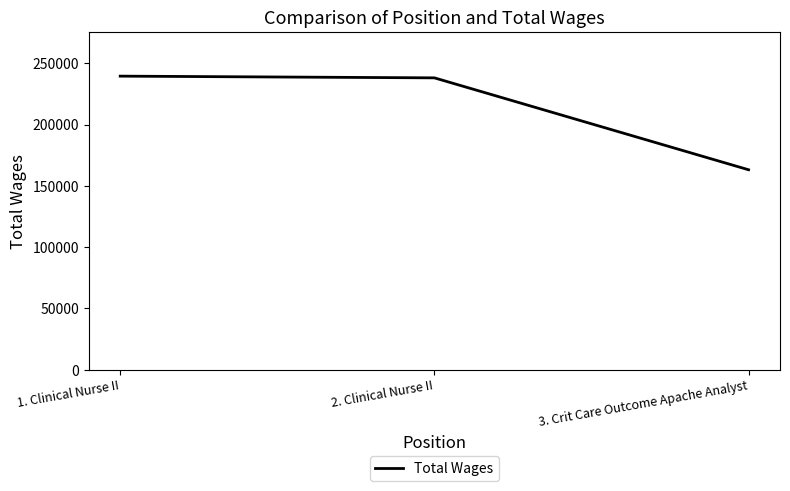

How many values are below 238096?

1